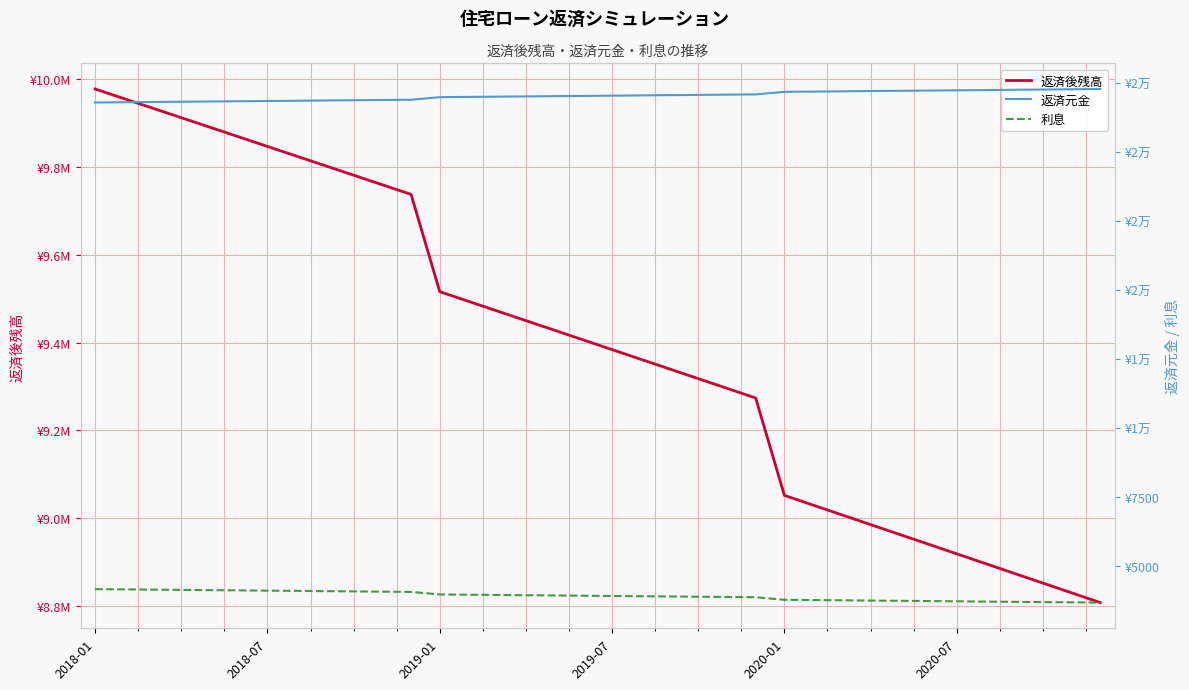

What is the sum of all 返済元金 values?

793284.4